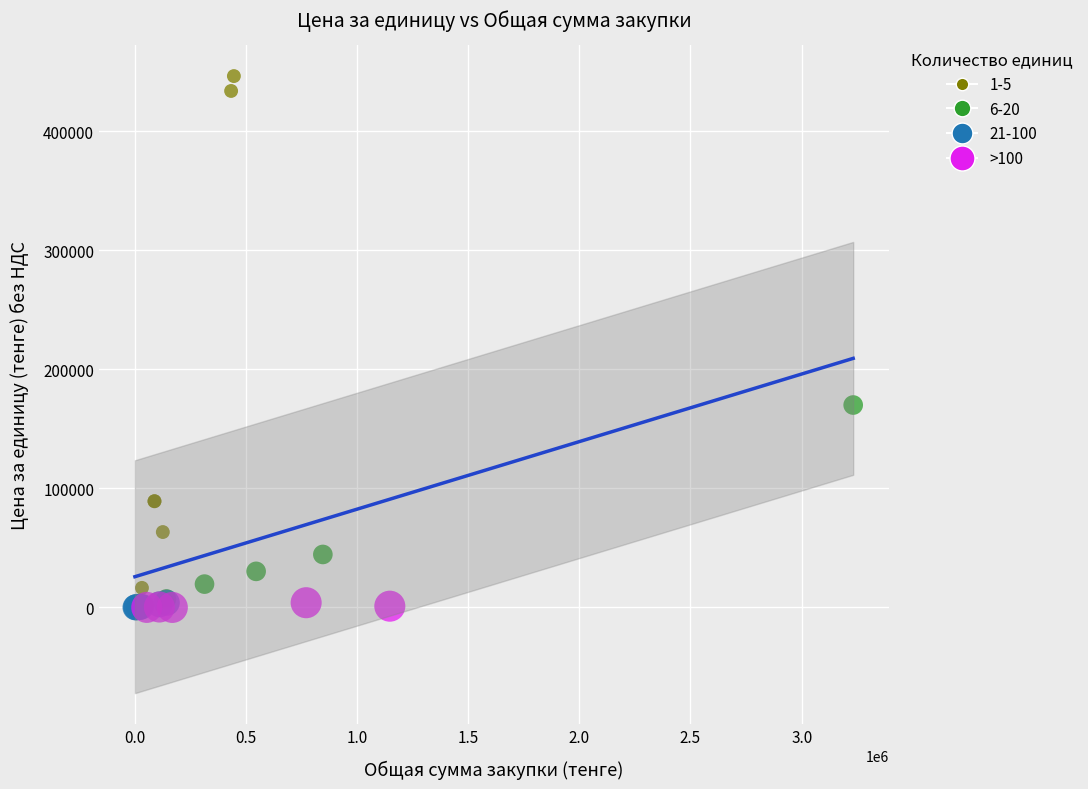

Which series contains the highest Y value?

1-5